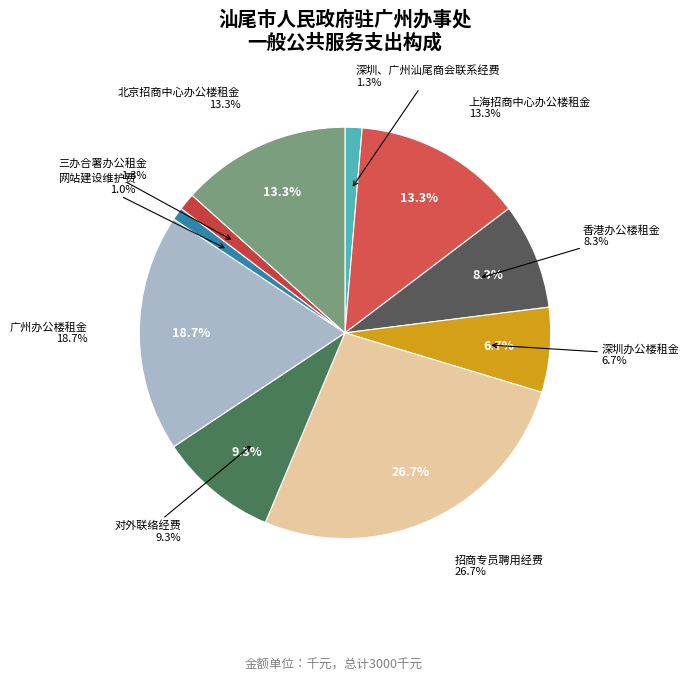

Which slice is the smallest?

网站建设维护费